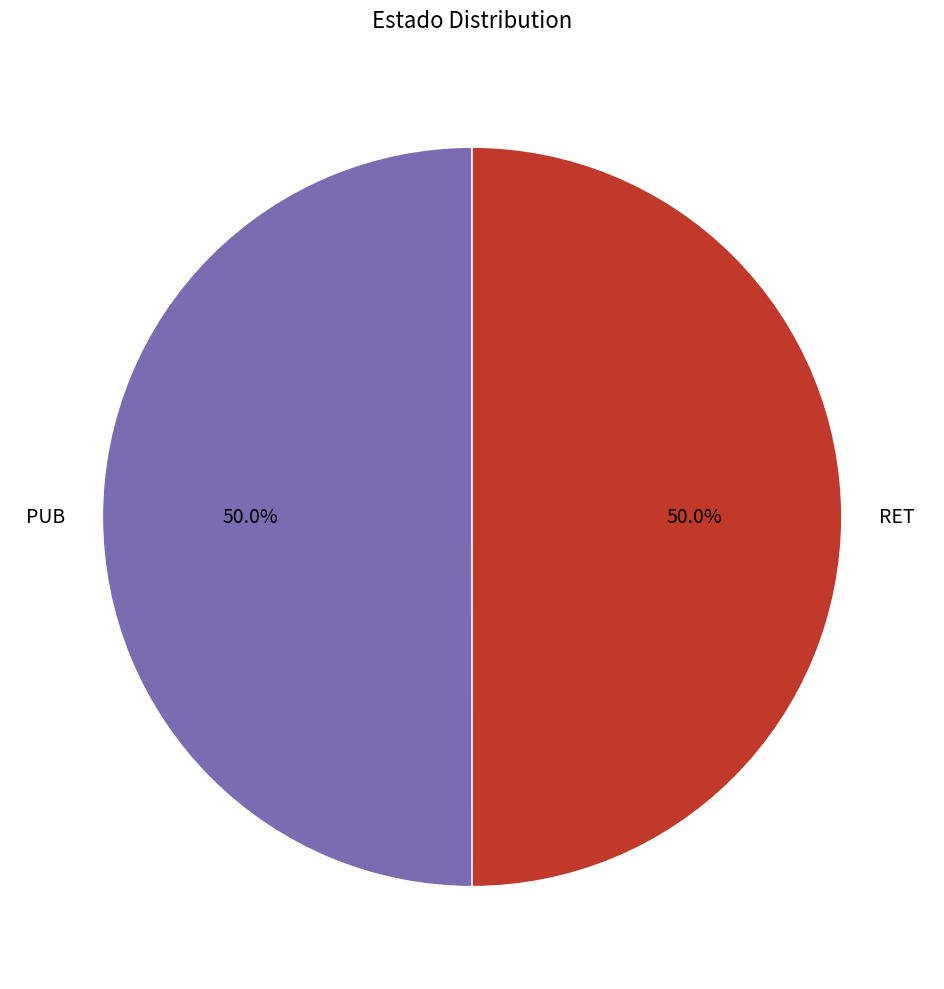

Approximately how many times larger is the value at PUB compared to RET?

1.0